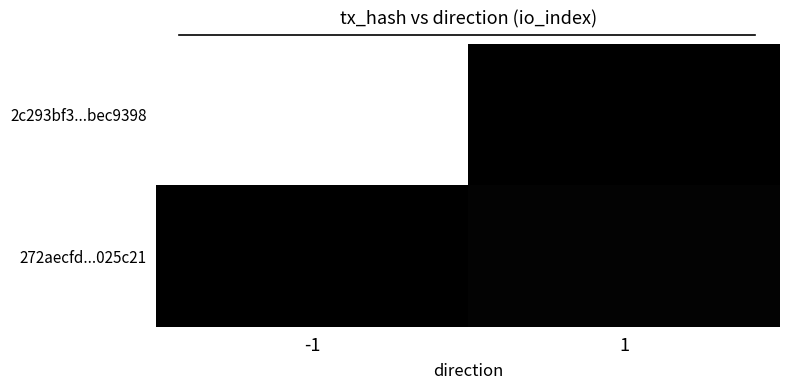

Which has a higher value, 1 or -1?

-1